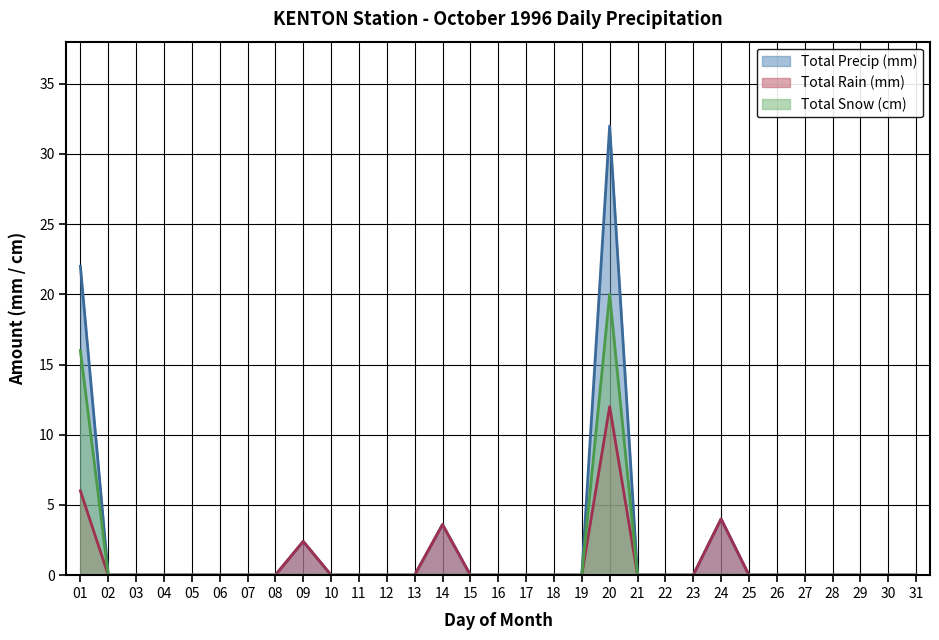

How many interior local peaks does the Total Snow (cm) series have?

1